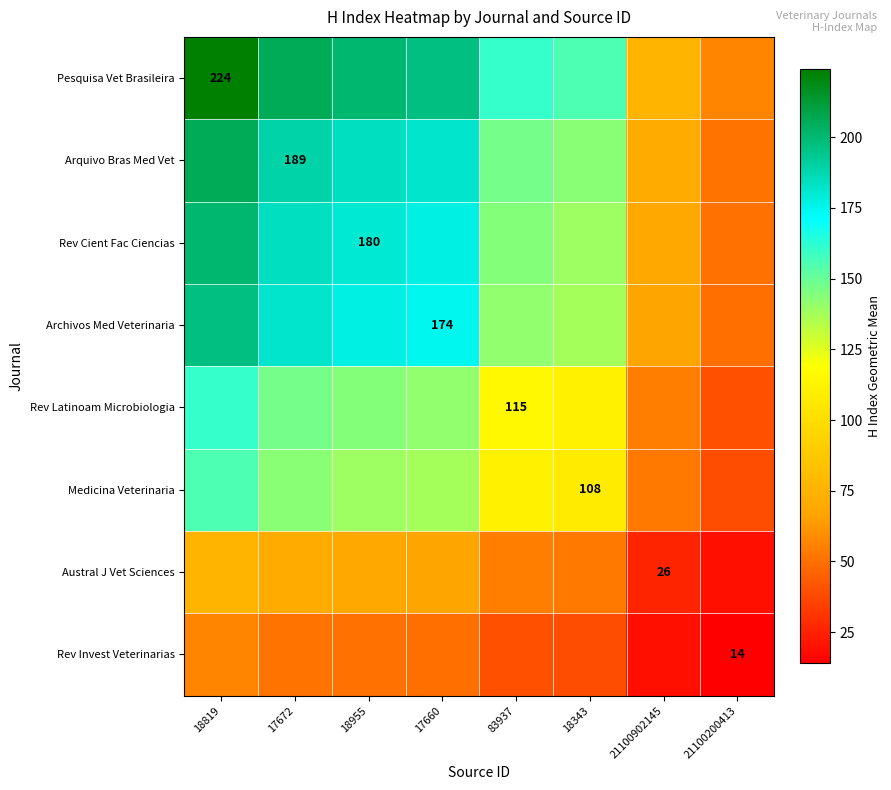

The Rev Latinoam Microbiologia series shows 40.1 at 21100200413. True or false?

True